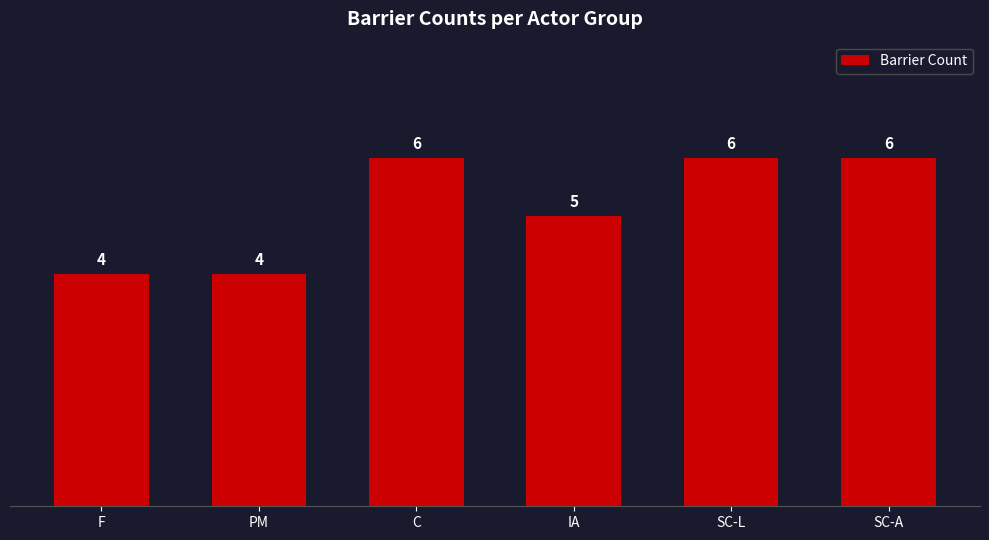

How many bars are there in total?

6